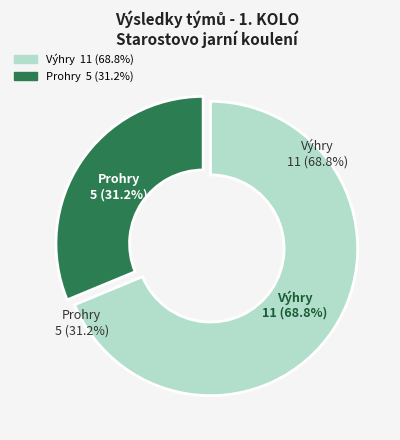

Is it true that 6 SK Pétanque Řepy is 1% of the pie?

False